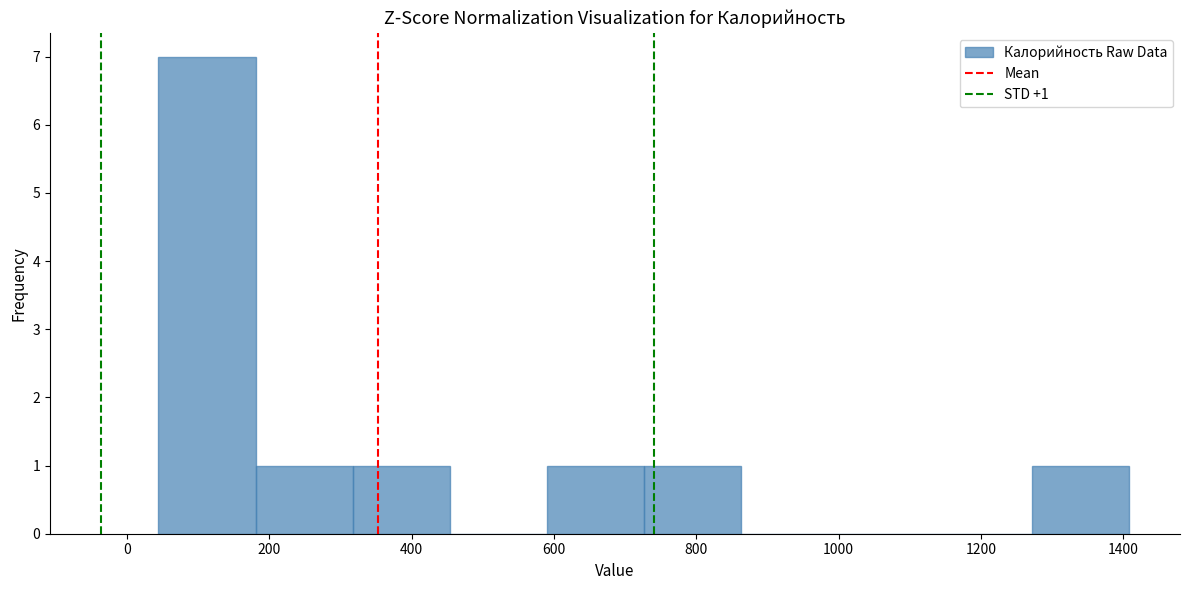

Which range on the x-axis has the tallest bar?

40 to 180